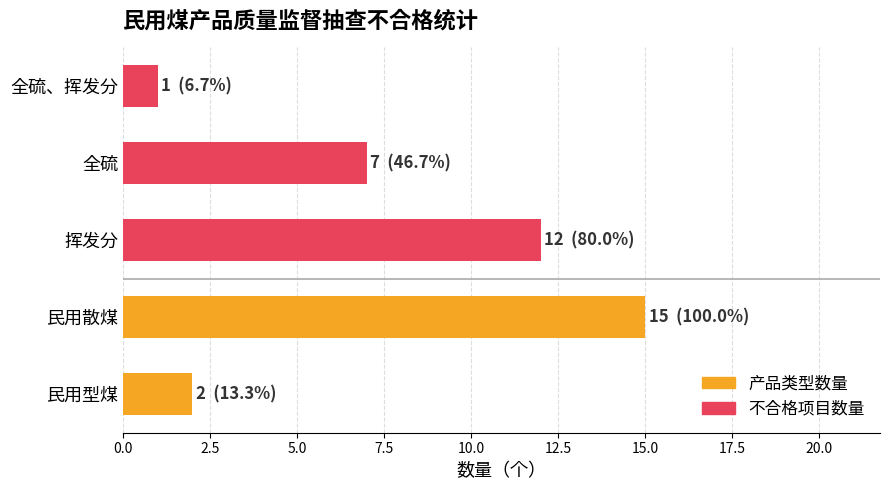

What is the ratio of the value at 全硫 to the value at 民用型煤?

3.5